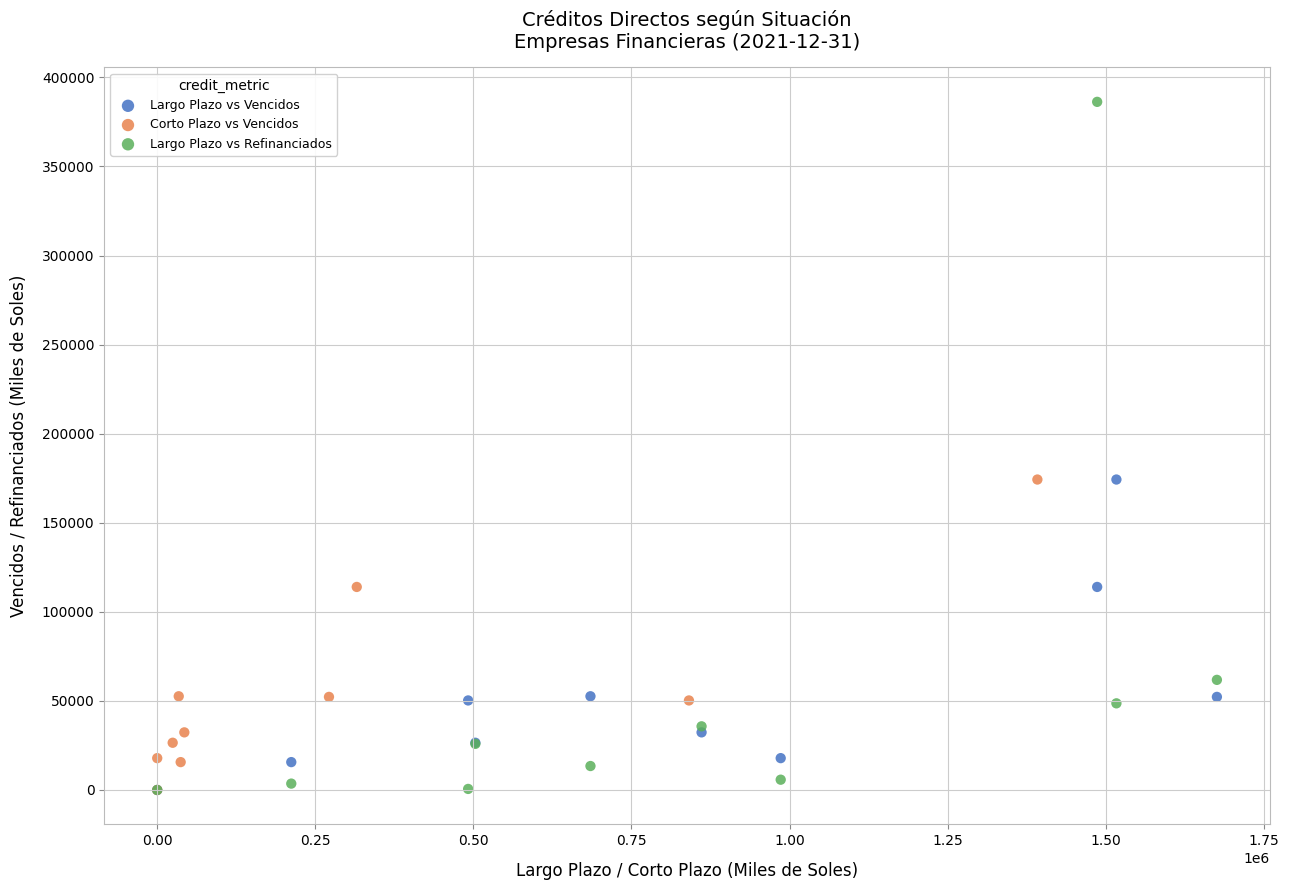

Which series reaches the maximum Y coordinate?

Largo Plazo vs Refinanciados